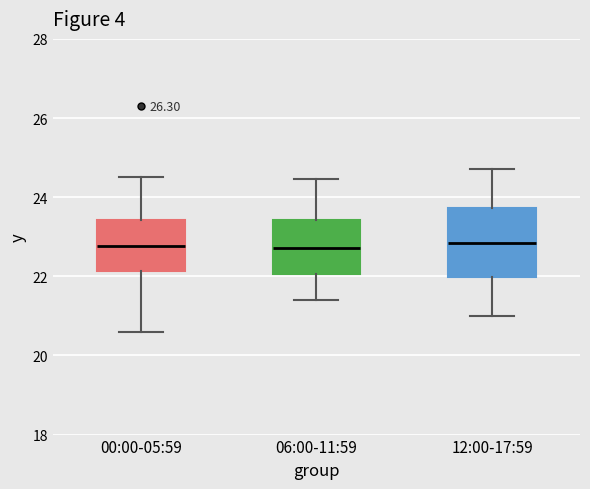

Where does the upper whisker of the box for 06:00-11:59 end on the y-axis? The values are not printed on the chart, so give them approximately, as read against the axis.

24.4